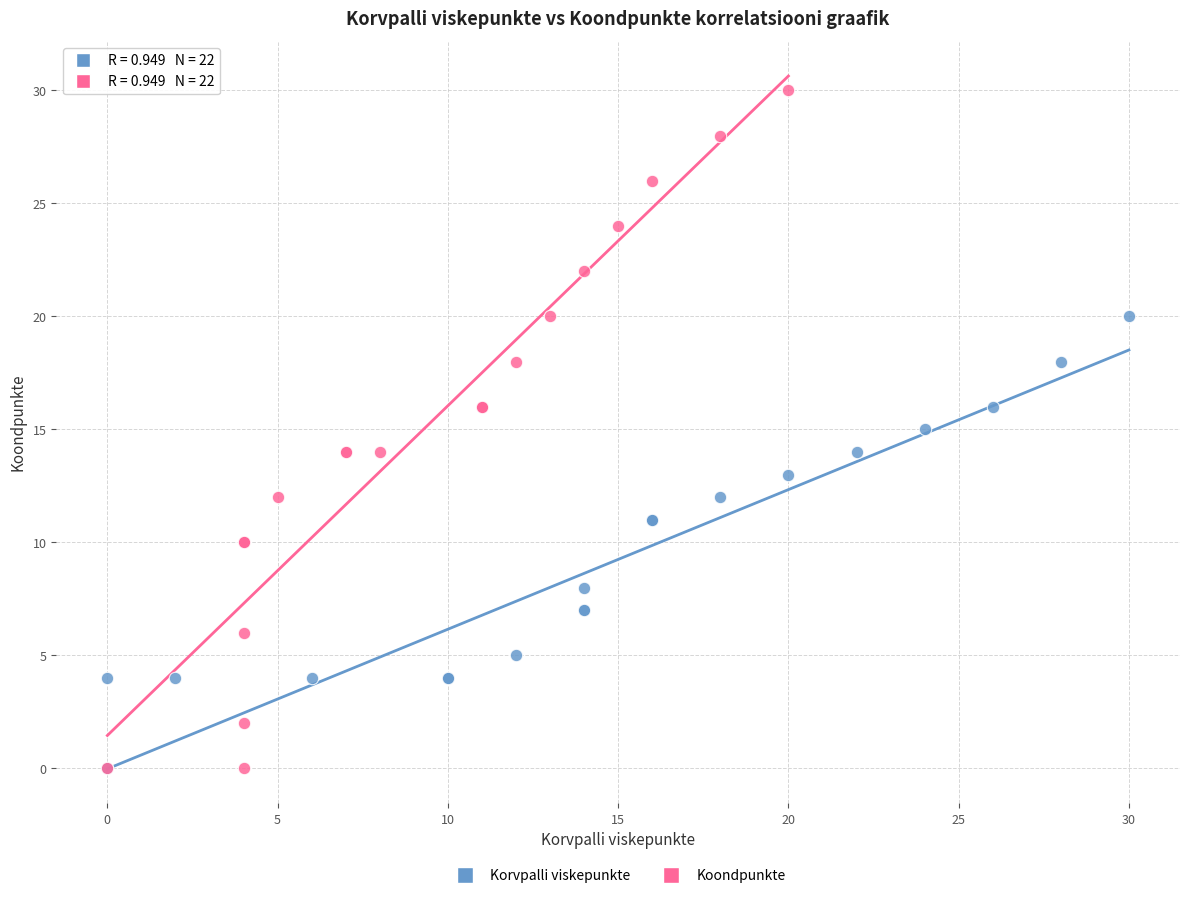

Which series has the widest spread of Y values?

Koondpunkte